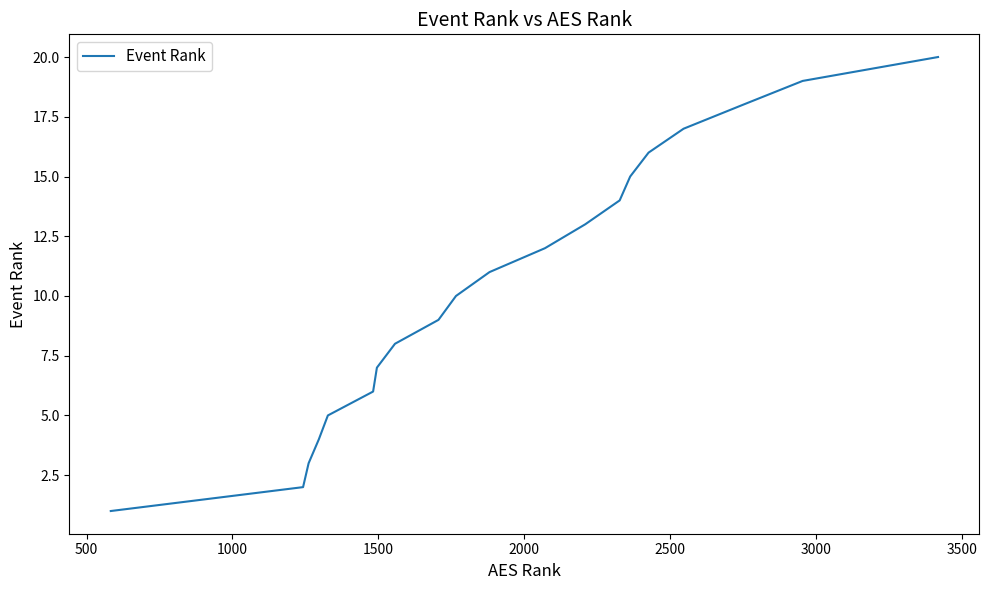

How many lines are shown in the chart?

1